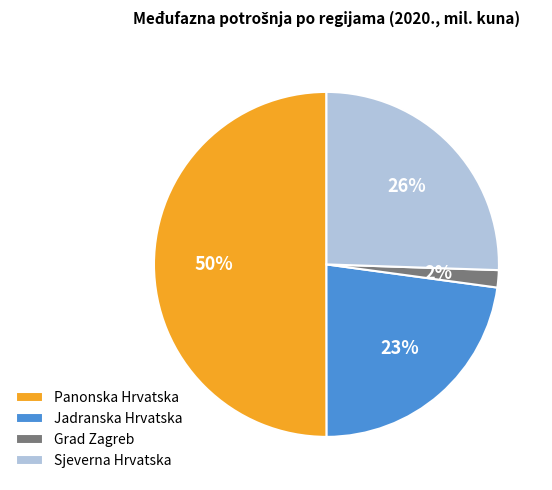

Which slice represents more than half of the pie?

Panonska Hrvatska